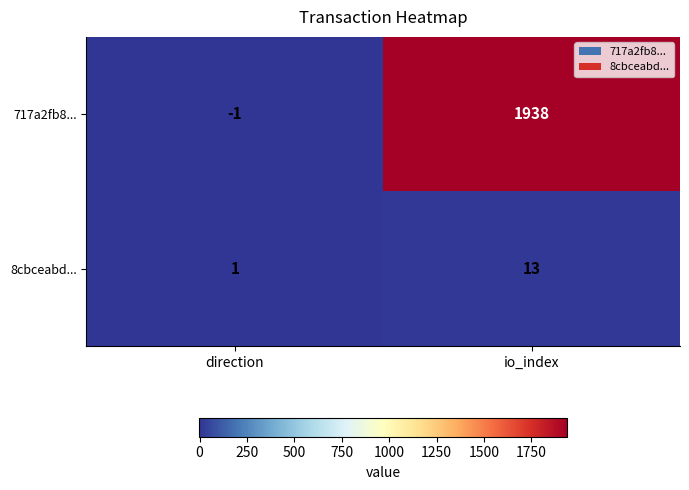

Which series changed the most between direction and io_index?

717a2fb8...